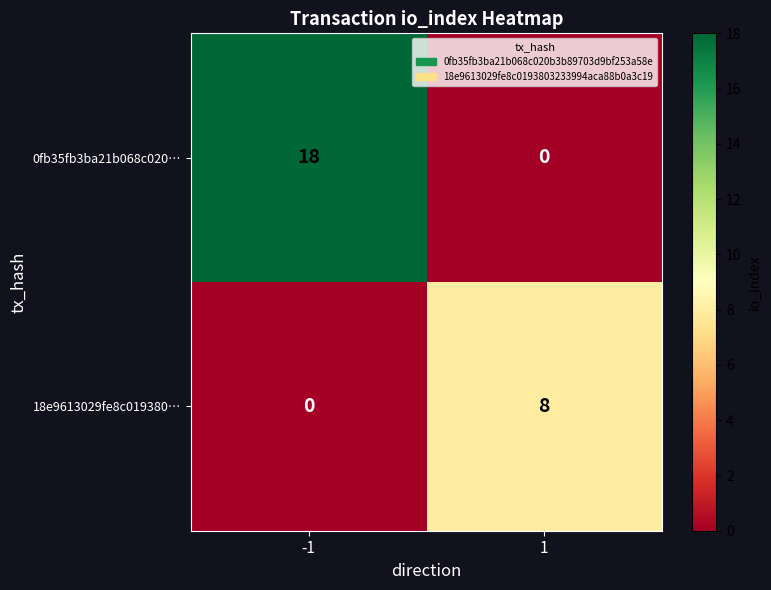

What is the highest value of the 0fb35fb3ba21b068c020… series?

18